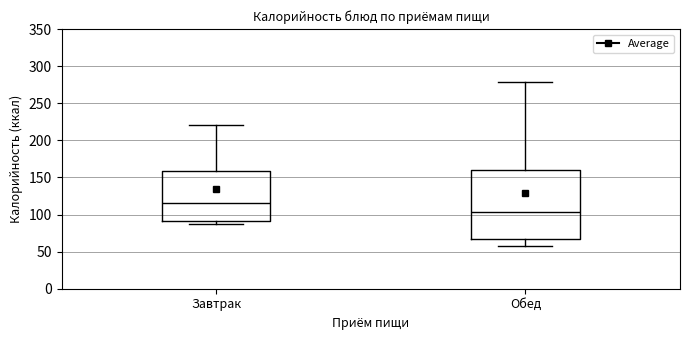

Which box is the tallest, from its lower edge to its upper edge?

Обед